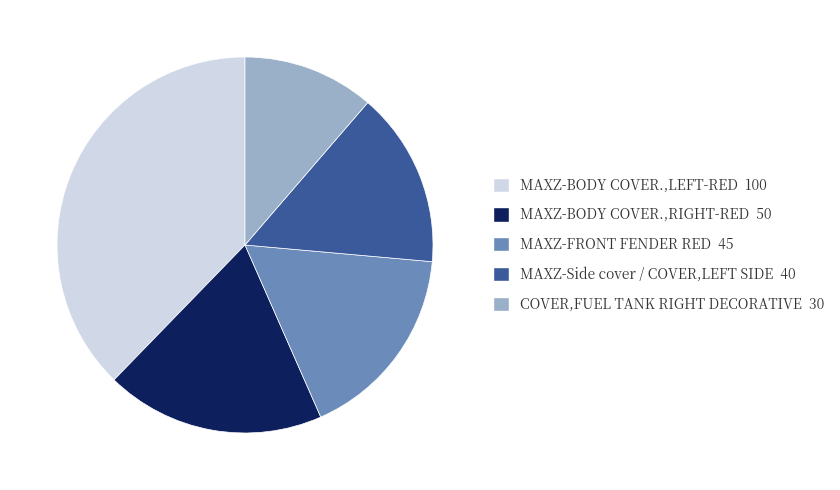

Is there a majority slice in this chart?

No